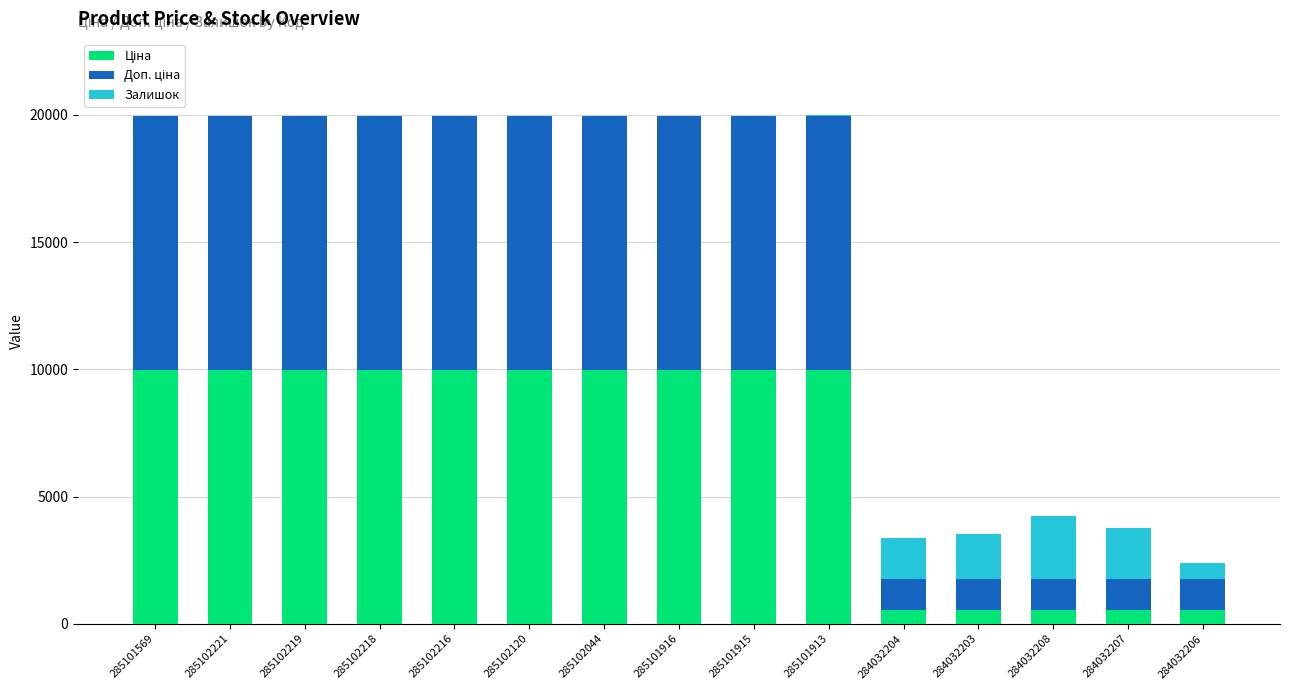

Count the number of data series in this chart.

3